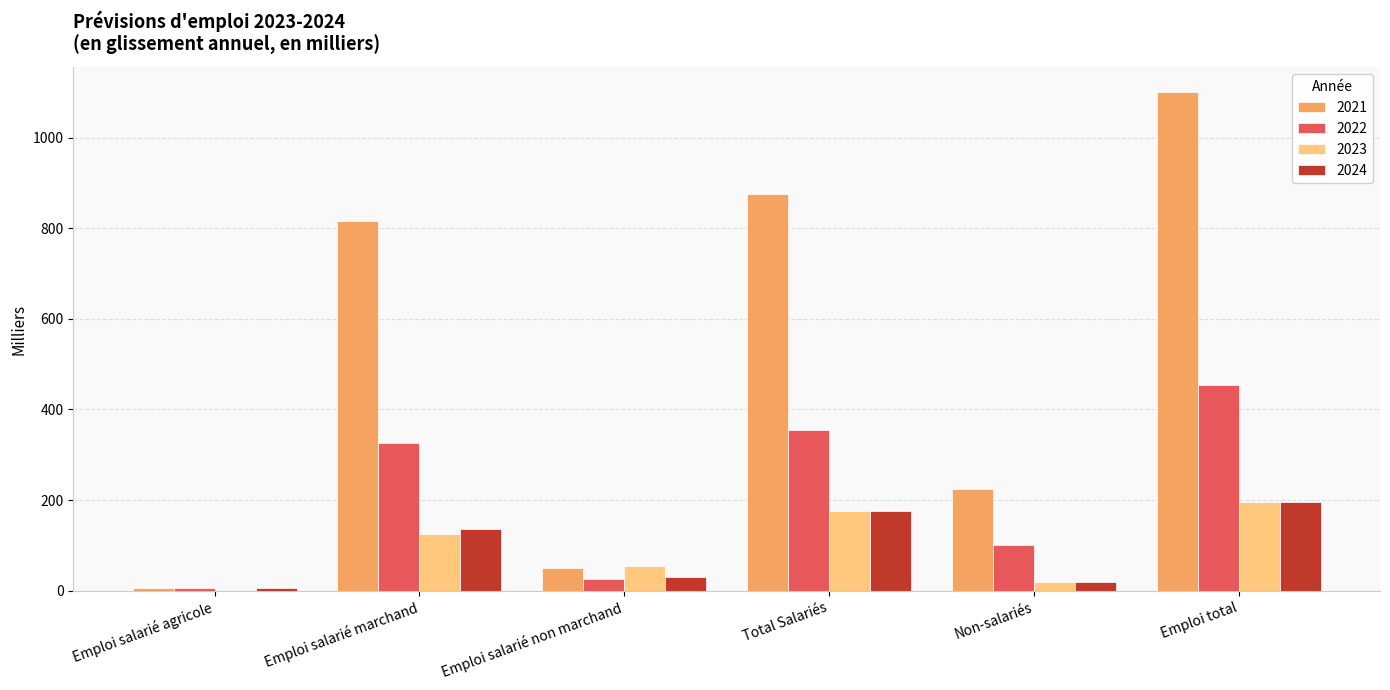

At which category is the sum across all series the highest?

Emploi total